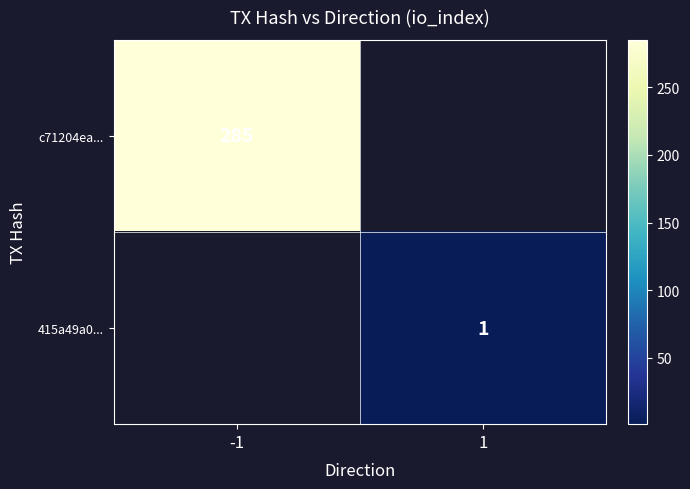

Count the number of categories in the chart.

2